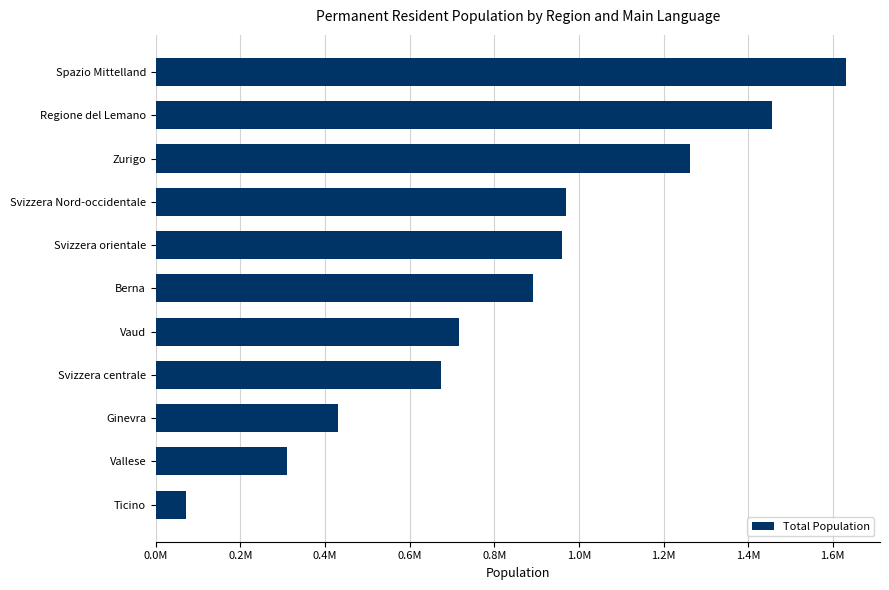

Does the chart contain any negative values?

No